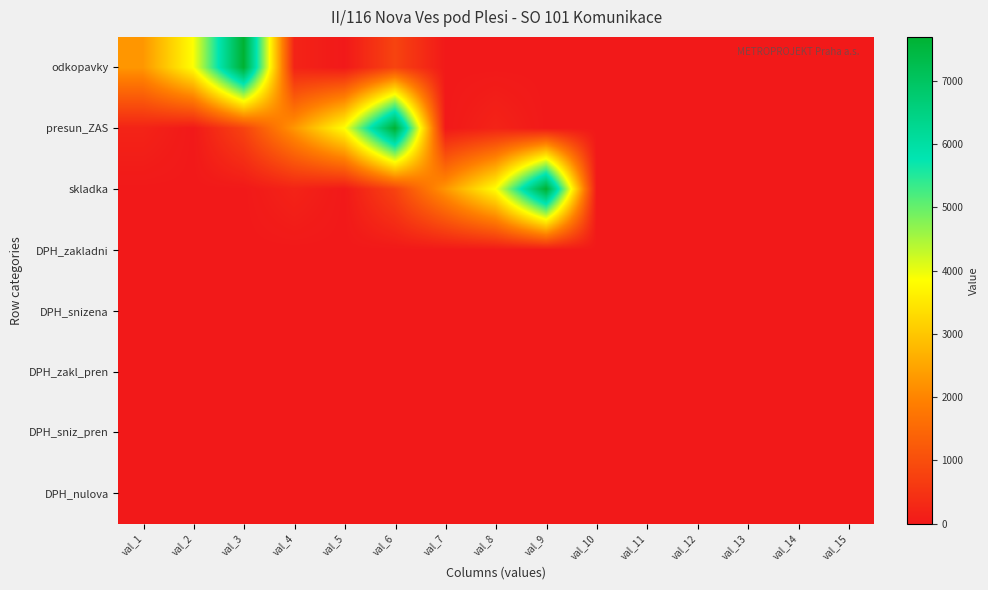

At which category is the sum across all series the highest?

val_6